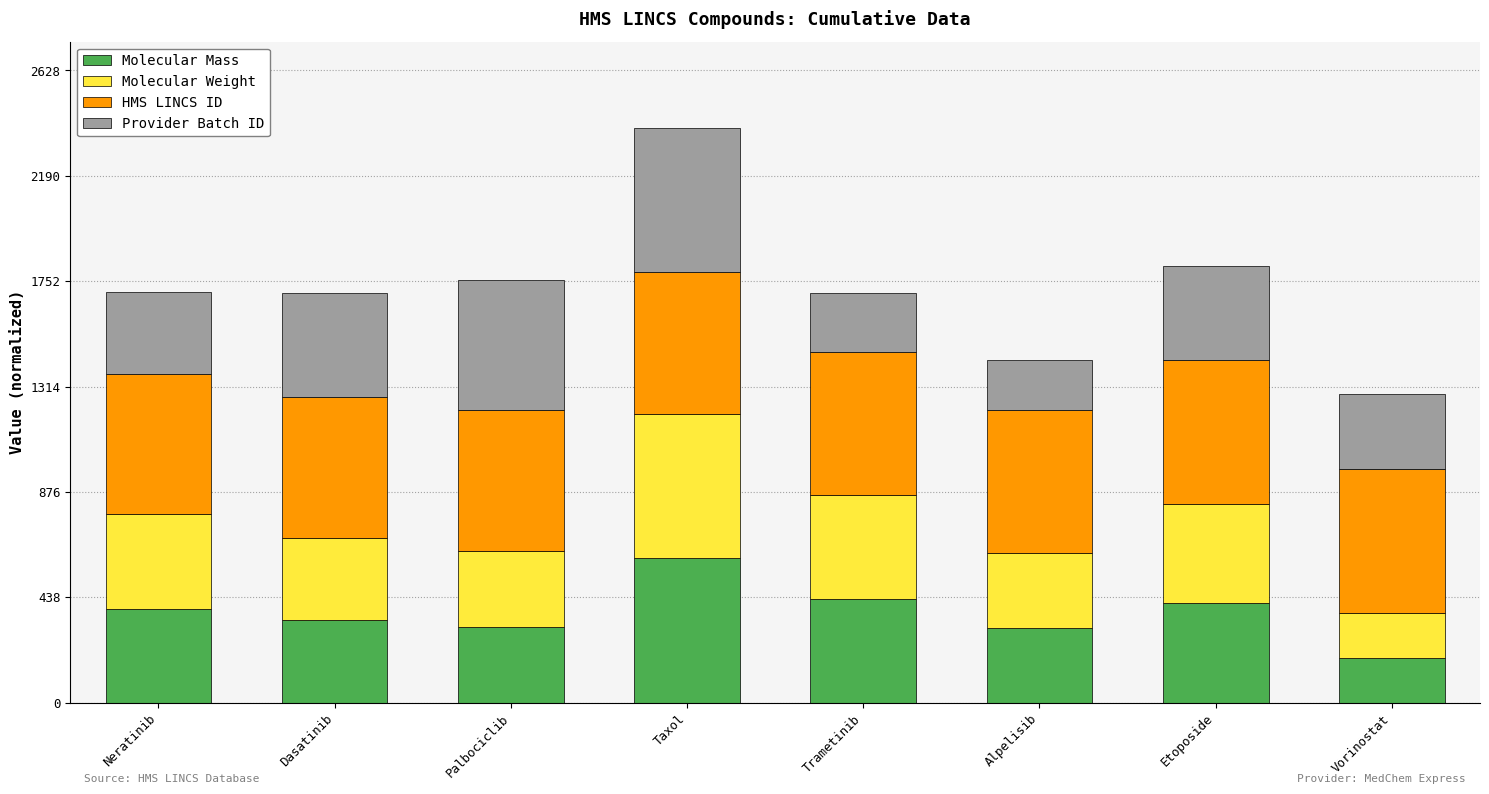

At which category is the sum across all series the highest?

Taxol